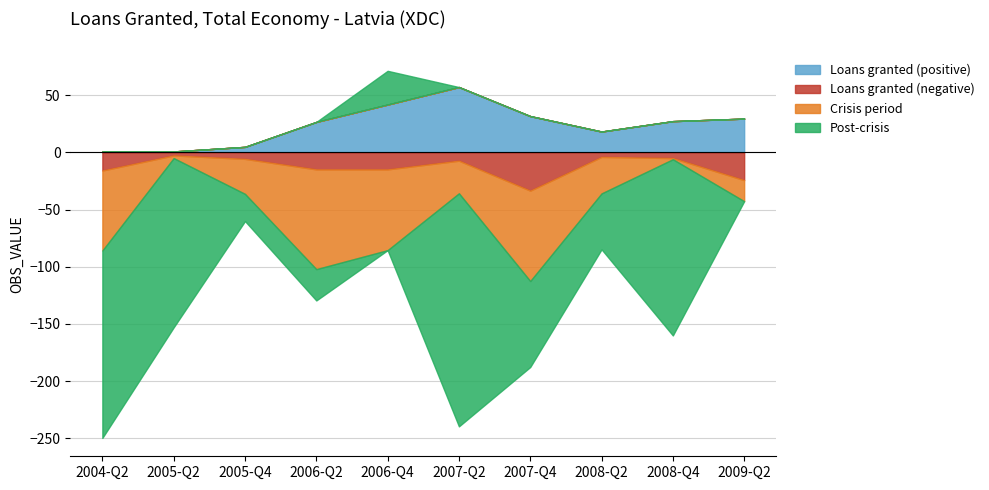

Reading left to right, transcribe all the data shown in this chart.

Loans granted (positive): 2004-Q2=0.7	2005-Q2=0.8	2005-Q4=4.8	2006-Q2=26.6	2006-Q4=41.8	2007-Q2=57.1	2007-Q4=31.7	2008-Q2=18.2	2008-Q4=27.3	2009-Q2=29.5
Loans granted (negative): 2004-Q2=-15.9	2005-Q2=-2.7	2005-Q4=-5.7	2006-Q2=-14.9	2006-Q4=-14.9	2007-Q2=-7.3	2007-Q4=-33.5	2008-Q2=-4.0	2008-Q4=-5.0	2009-Q2=-24.3
Crisis period: 2004-Q2=-69.9	2005-Q2=-2.3	2005-Q4=-30.6	2006-Q2=-87.2	2006-Q4=-70.6	2007-Q2=-28.5	2007-Q4=-79.0	2008-Q2=-31.9	2008-Q4=-1.0	2009-Q2=-18.4
Post-crisis: 2004-Q2=-163.9	2005-Q2=-148.0	2005-Q4=-23.8	2006-Q2=-27.4	2006-Q4=29.5	2007-Q2=-203.8	2007-Q4=-75.2	2008-Q2=-48.9	2008-Q4=-154.1	2009-Q2=0.0